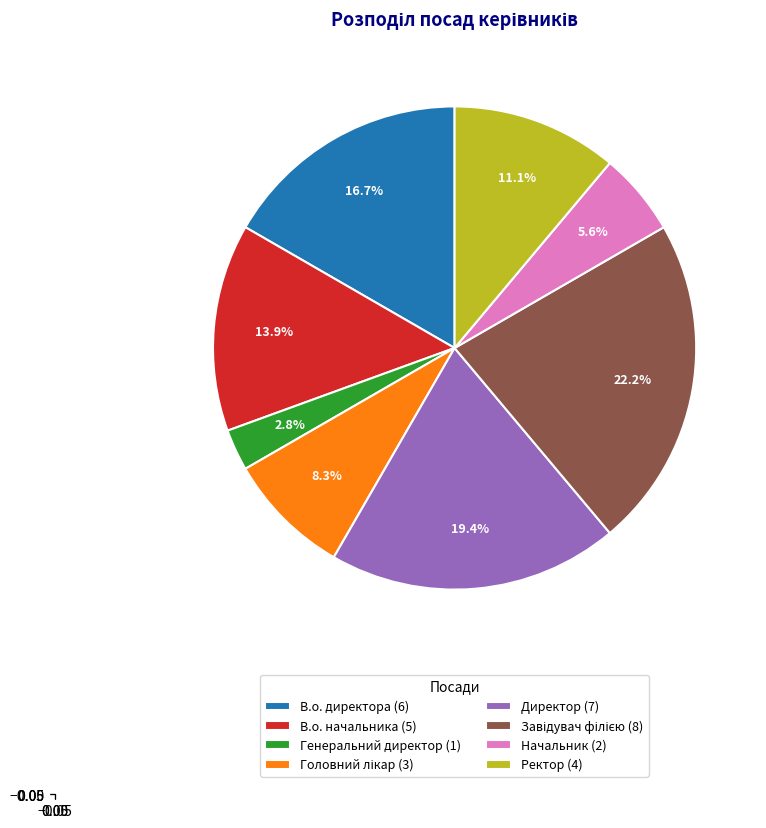

Is there any slice that represents more than half of the pie?

No